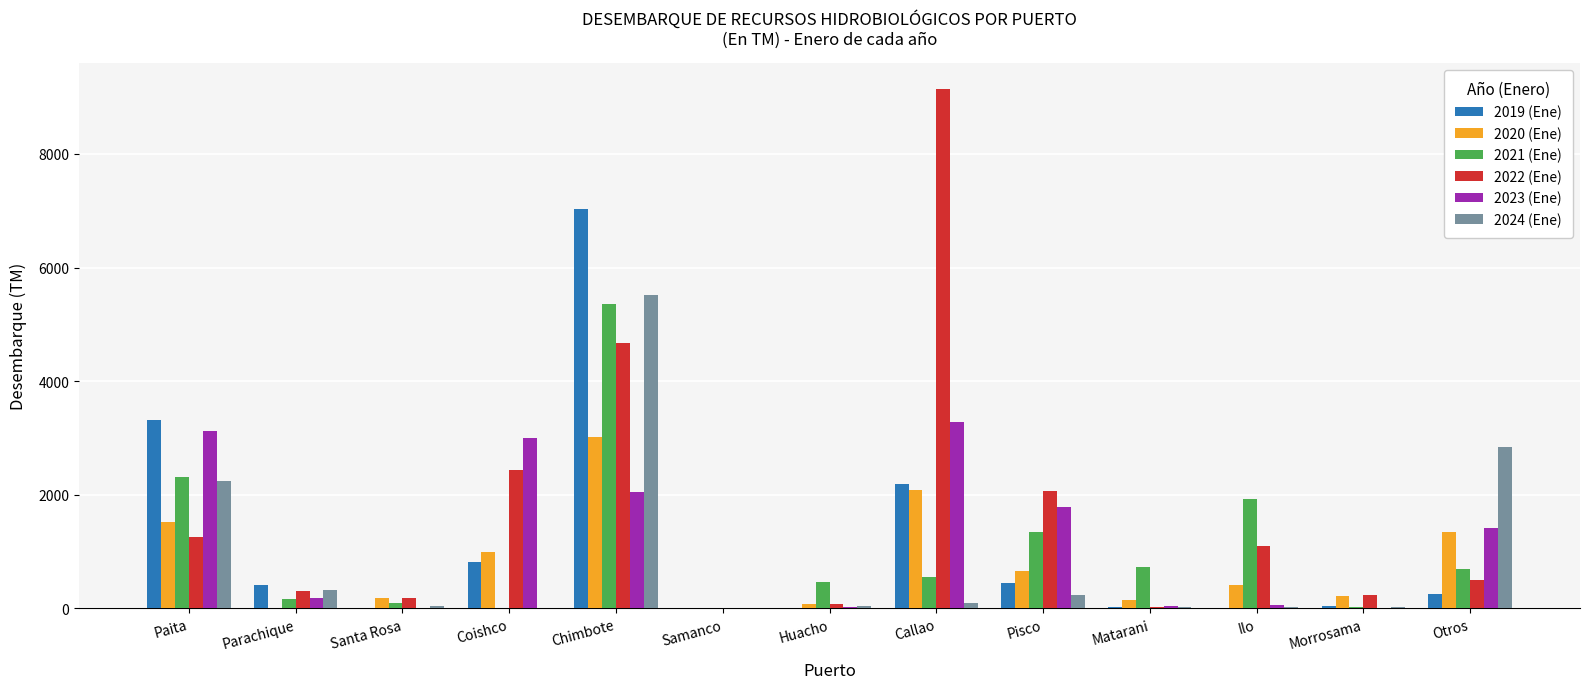

What is the maximum value shown in the chart?

9144.5